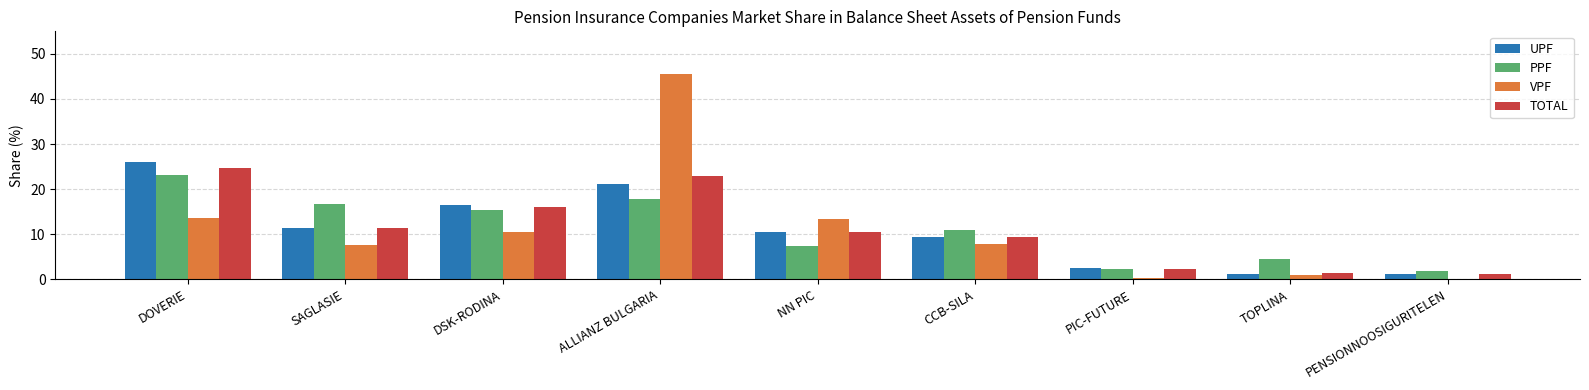

What is the total value across all series at DSK-RODINA?

58.4